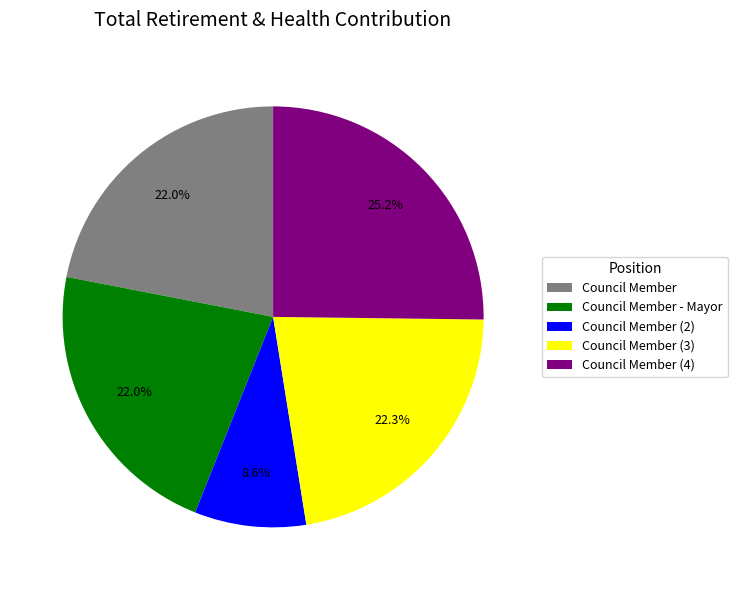

Approximately how many times larger is the value at Council Member compared to Council Member (4)?

0.9